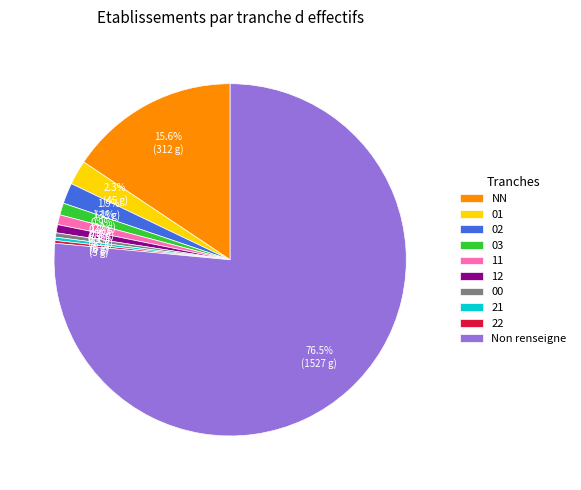

Combined, do 03 and 11 account for over 50%?

No